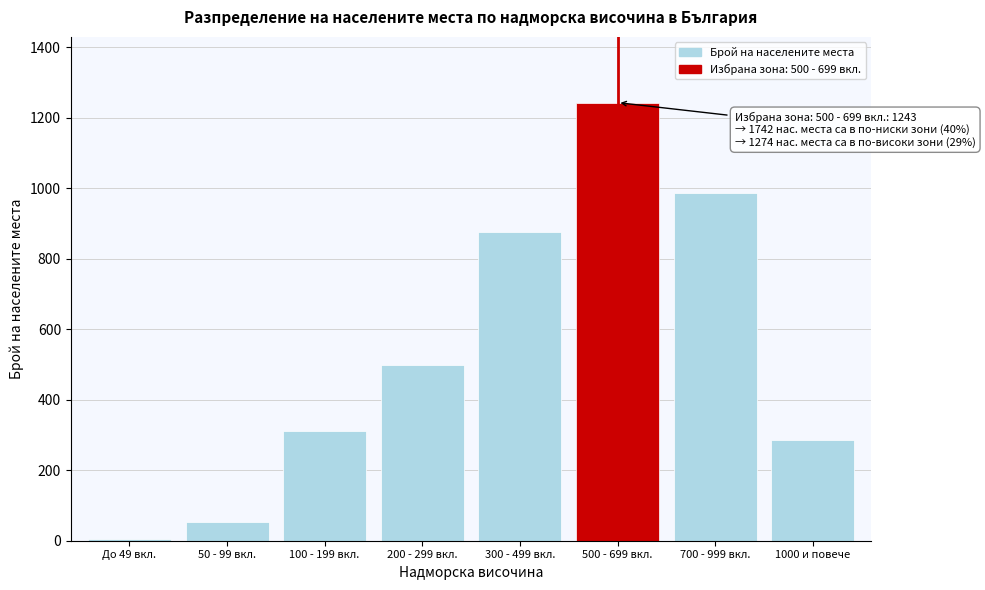

Reading left to right, what are all the values shown in this chart?

До 49 вкл.=4	50 - 99 вкл.=52	100 - 199 вкл.=312	200 - 299 вкл.=498	300 - 499 вкл.=876	500 - 699 вкл.=1243	700 - 999 вкл.=987	1000 и повече=287